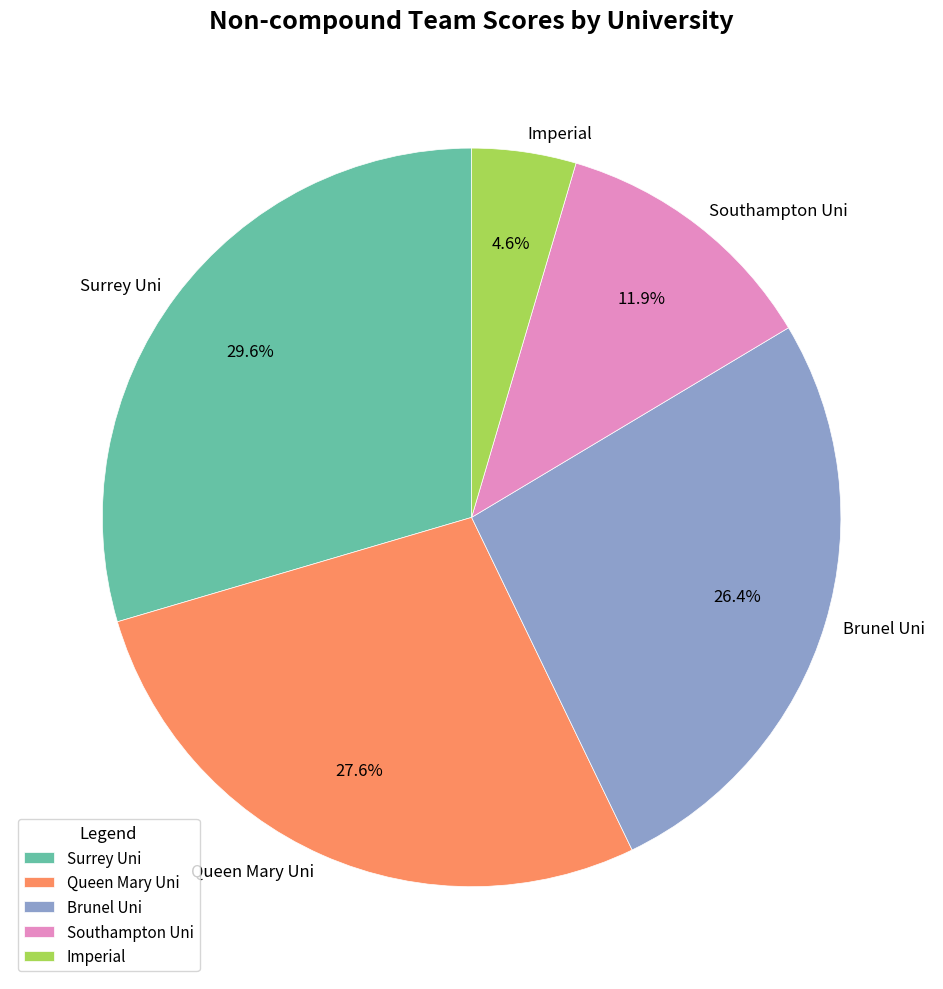

Is there any slice that represents more than half of the pie?

No